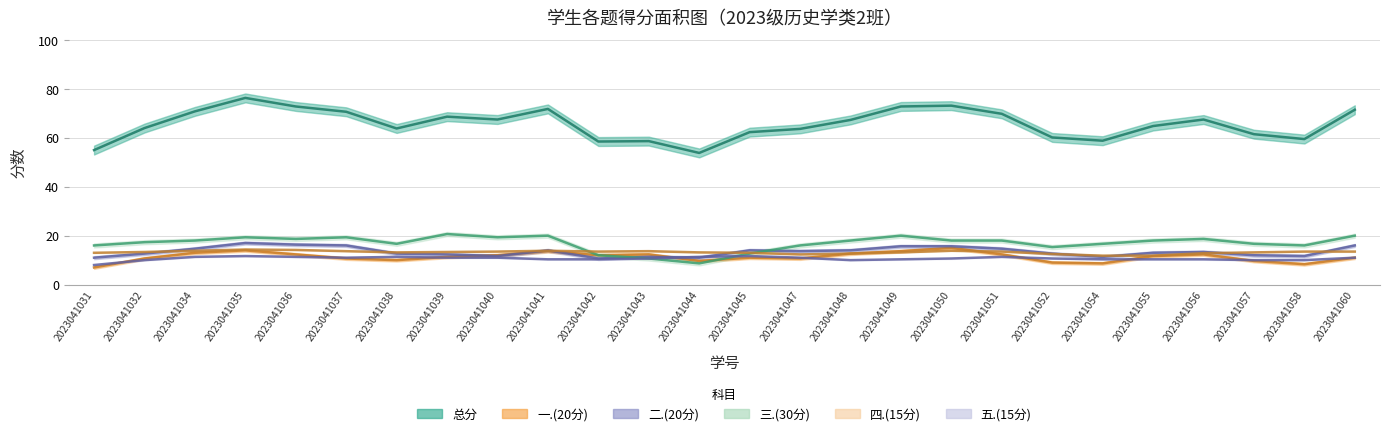

Is the value of 总分 at 2023041038 greater than the value of 四.(15分) at 2023041052?

Yes